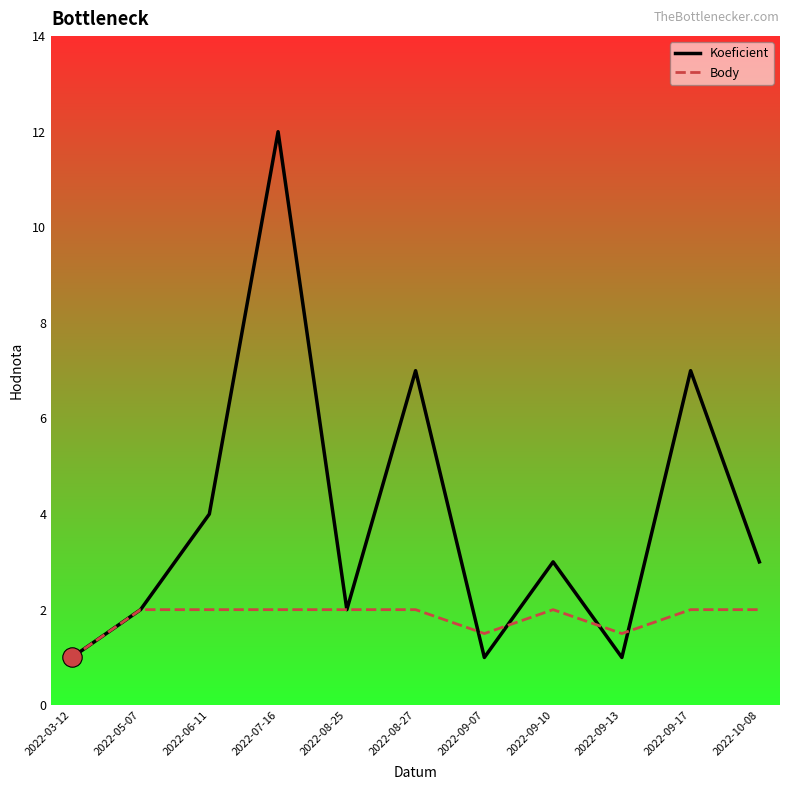

Which label corresponds to the largest value in the chart?

2022-07-16